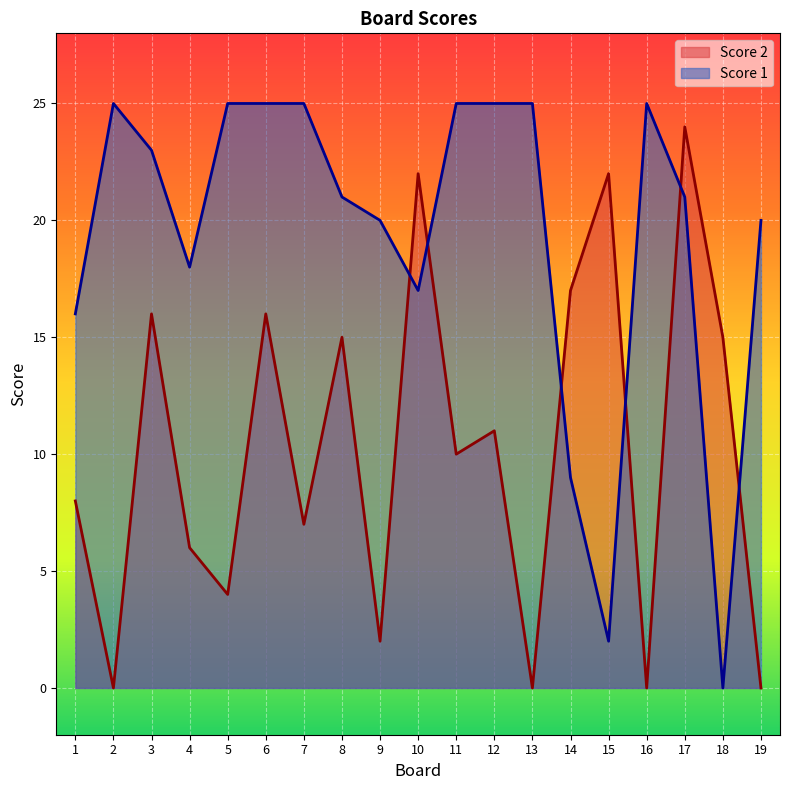

How many intersections are there between Score 1 and Score 2?

6